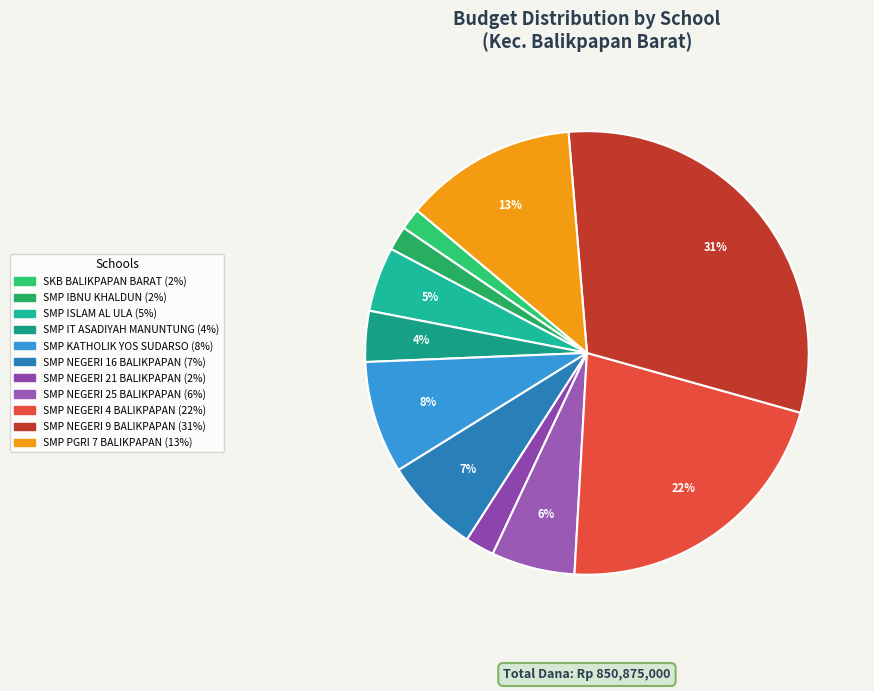

Which category has the biggest portion of the pie?

SMP NEGERI 9 BALIKPAPAN